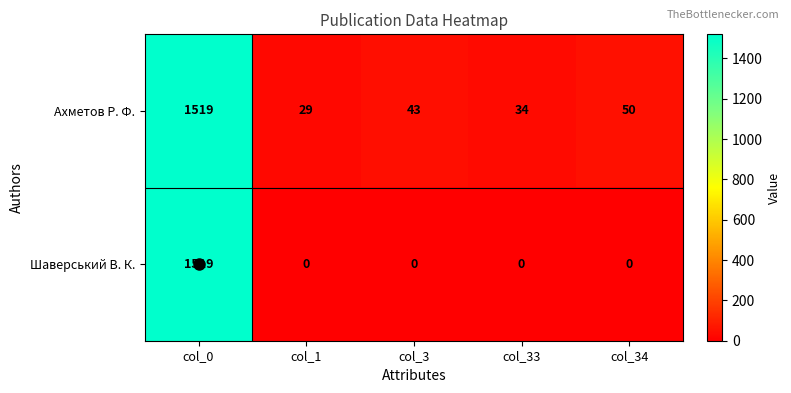

The value of Ахметов Р. Ф. at col_1 is 40. True or false?

False